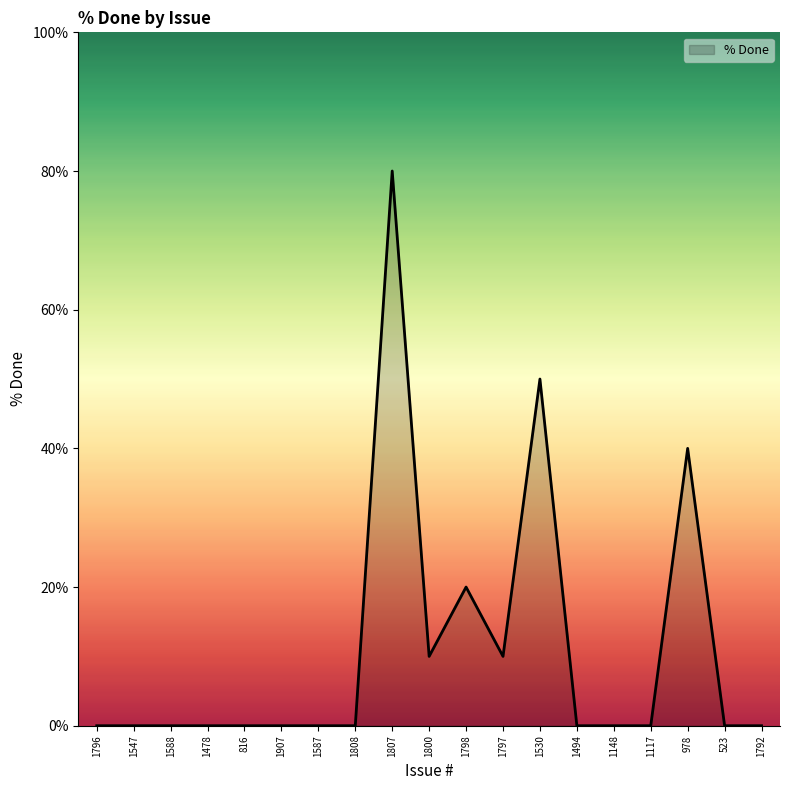

What position from the left is 1494?

14